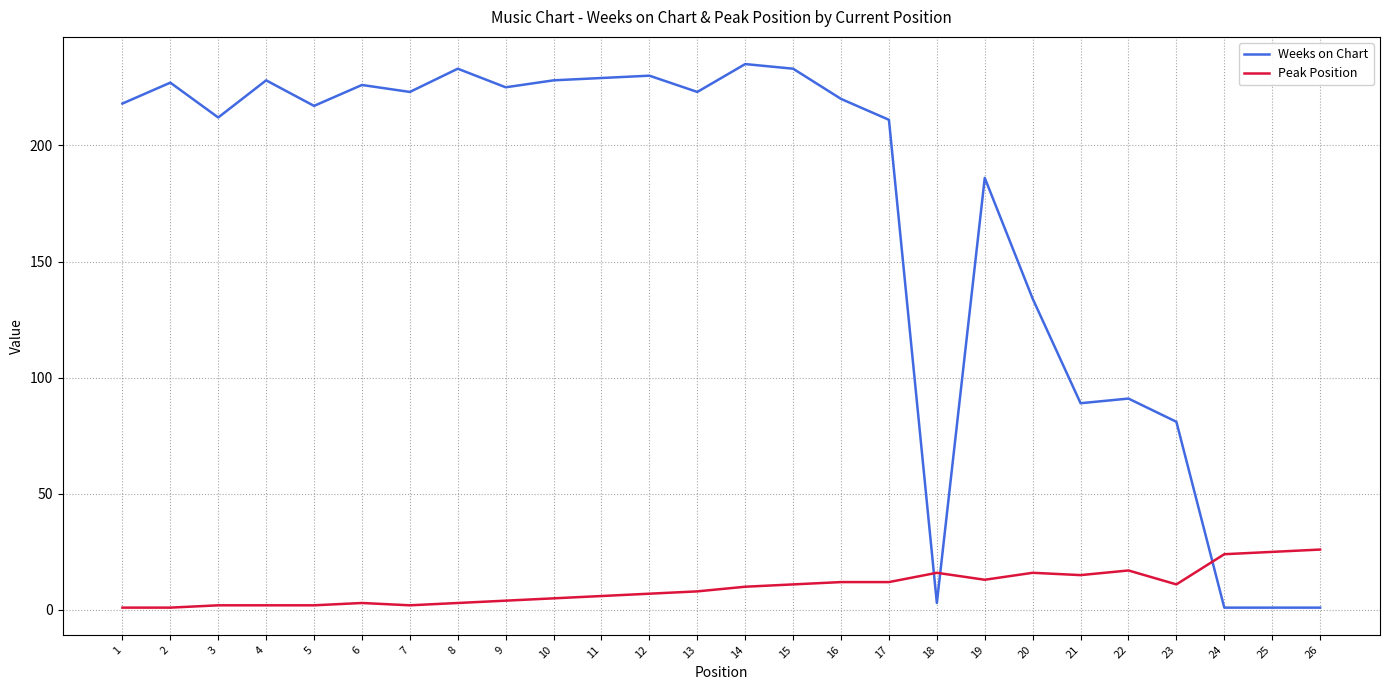

How many categories are shown in the chart?

26